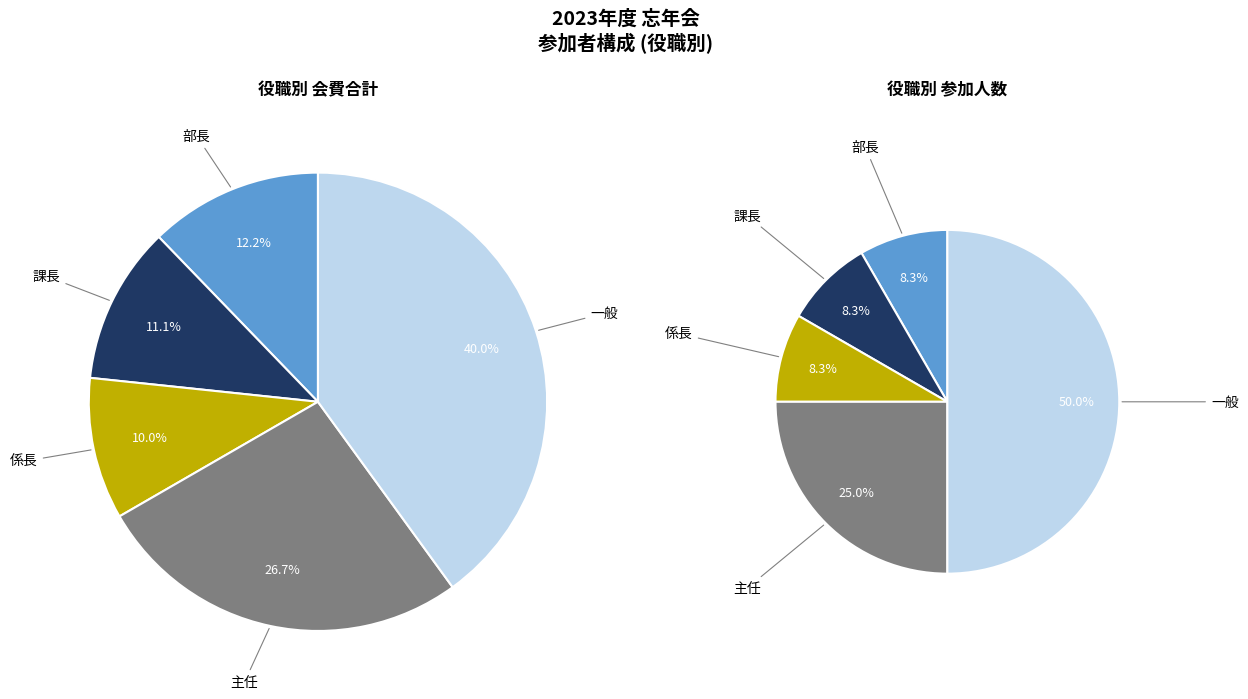

To the nearest percent, what is the average slice percentage?

20%